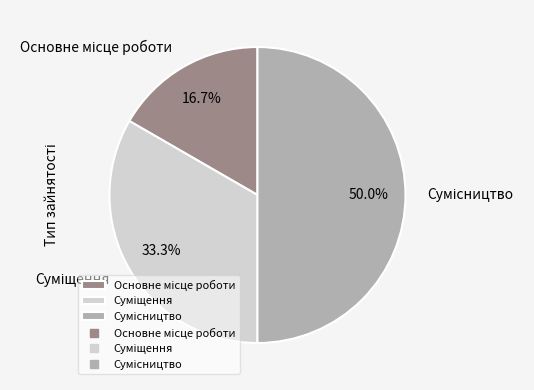

Which has a higher value, Сумісництво or Основне місце роботи?

Сумісництво